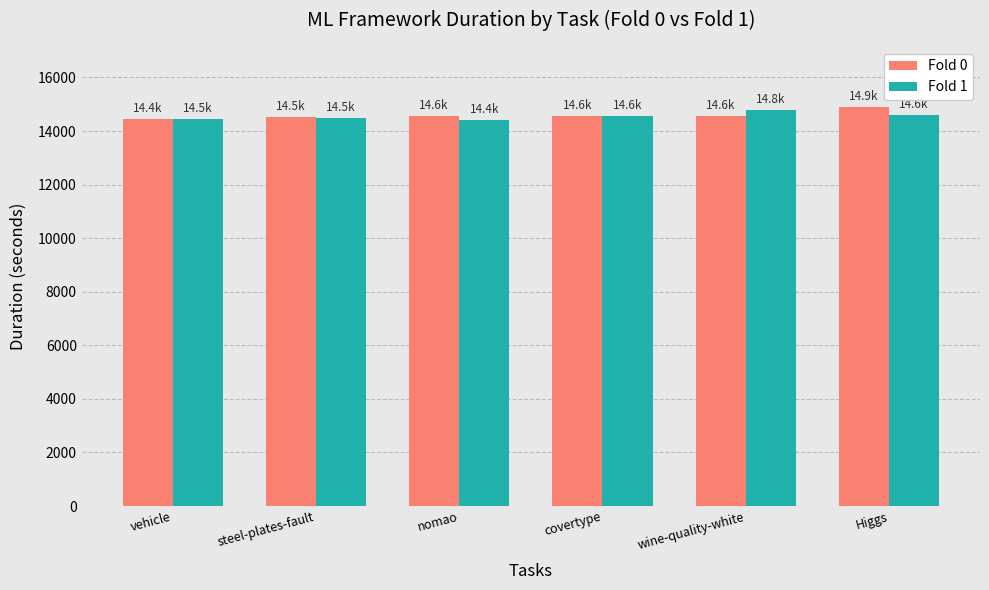

What is the total value across all series at nomao?

28986.3